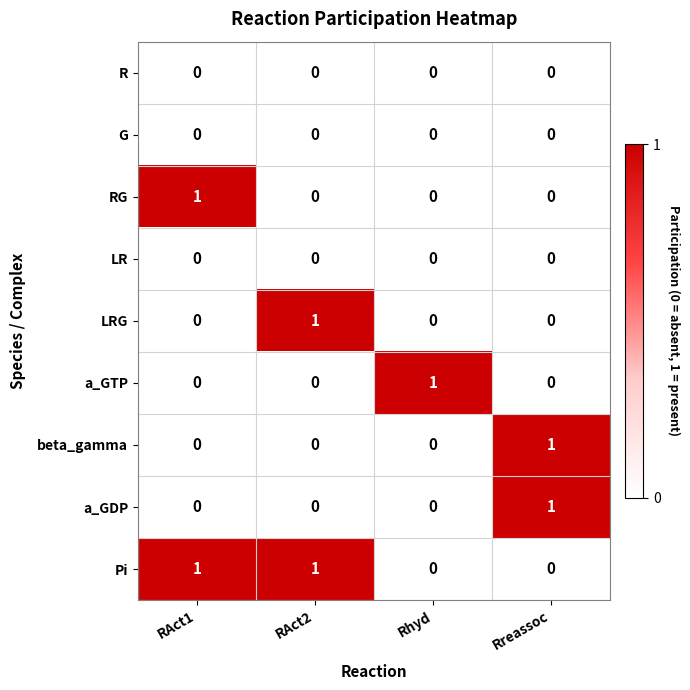

Is it true that LR equals 0 at Rhyd?

True